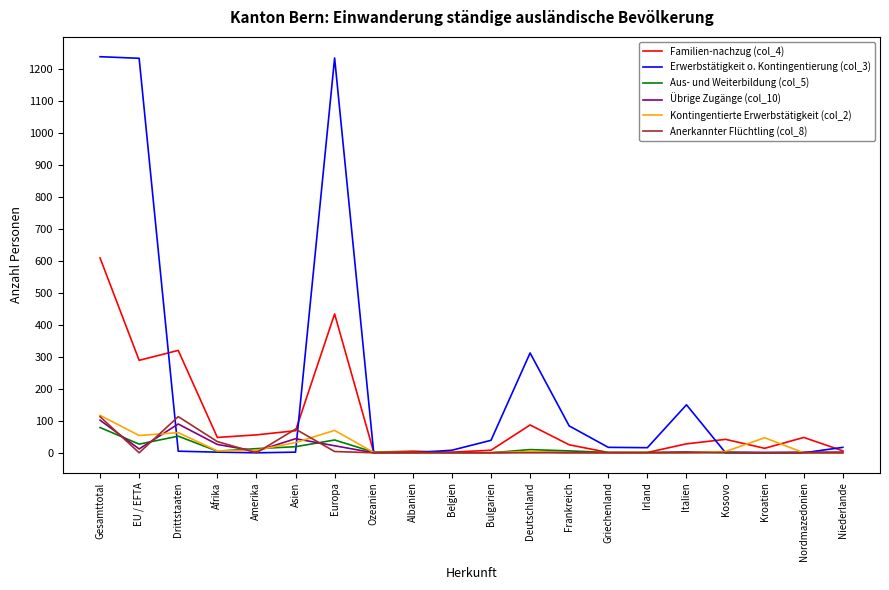

How many lines are shown in the chart?

6